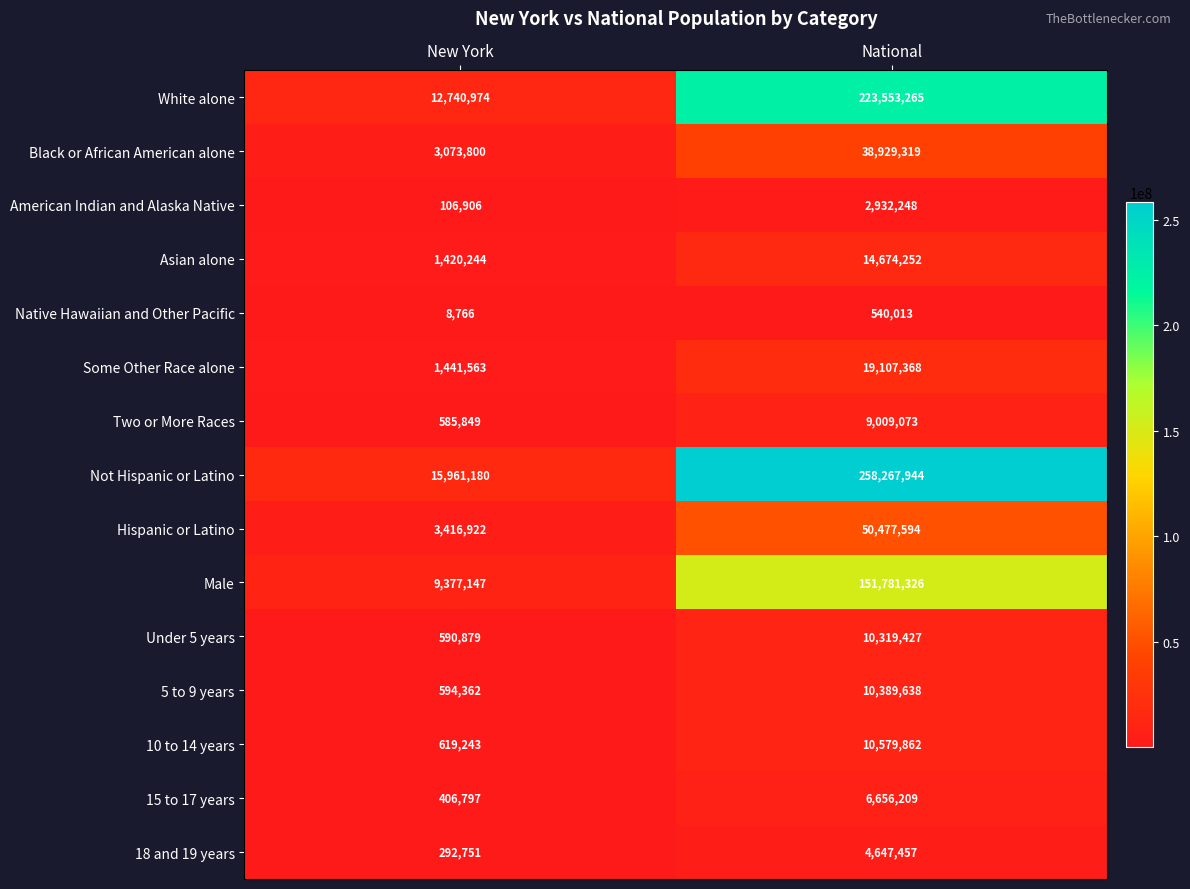

Is it true that Male equals 2993184 at New York?

False